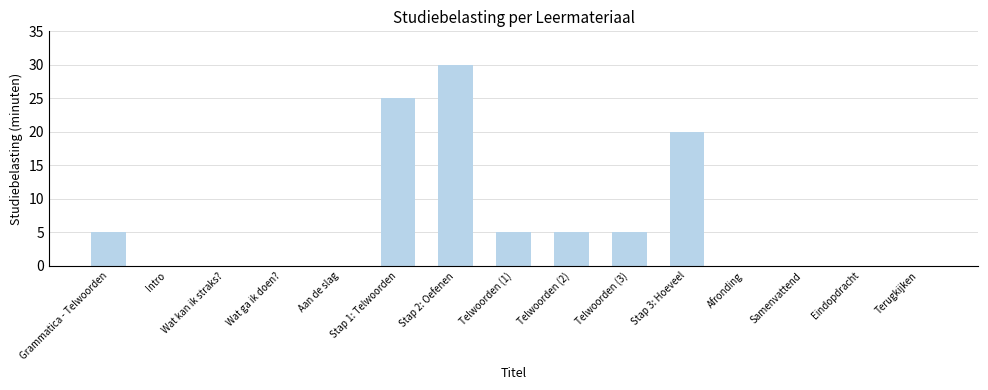

True or false: the data shows 30 at Stap 2: Oefenen.

True